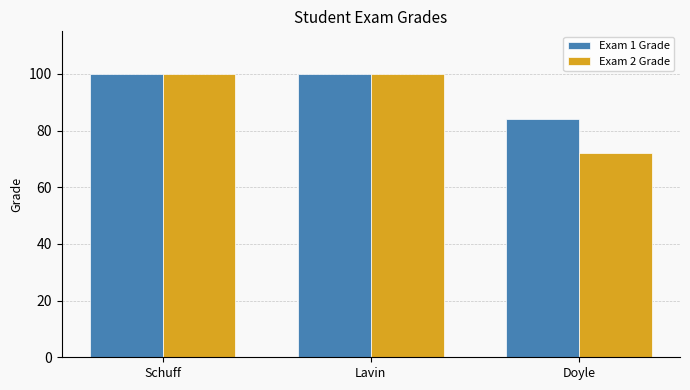

What is the sum of the Exam 1 Grade values at Schuff and Doyle?

184